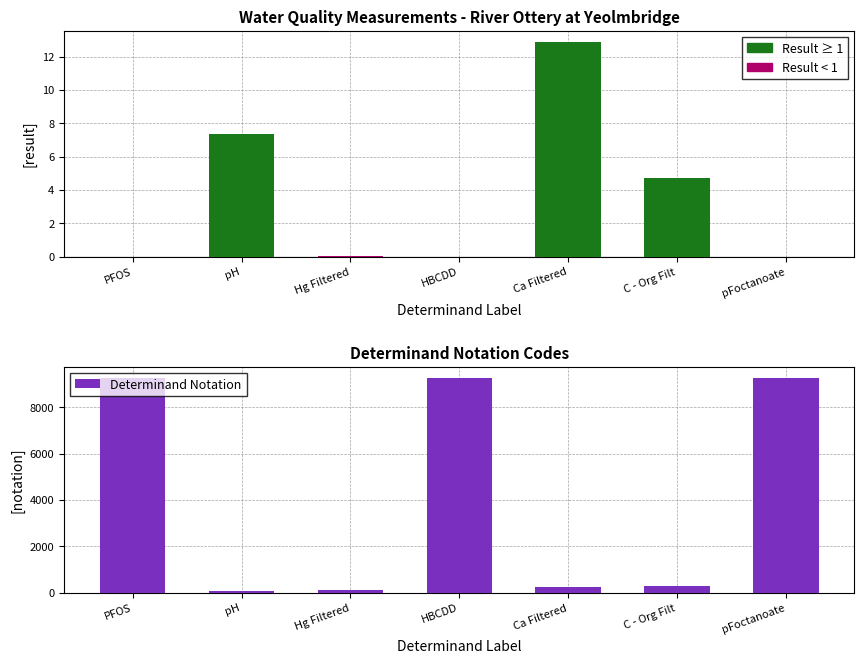

Which series changed the most between Hg Filtered and pFoctanoate?

determinand.notation